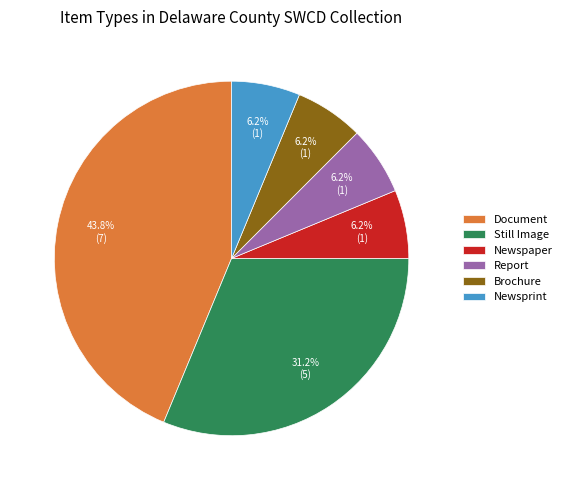

Which category has the biggest portion of the pie?

Document